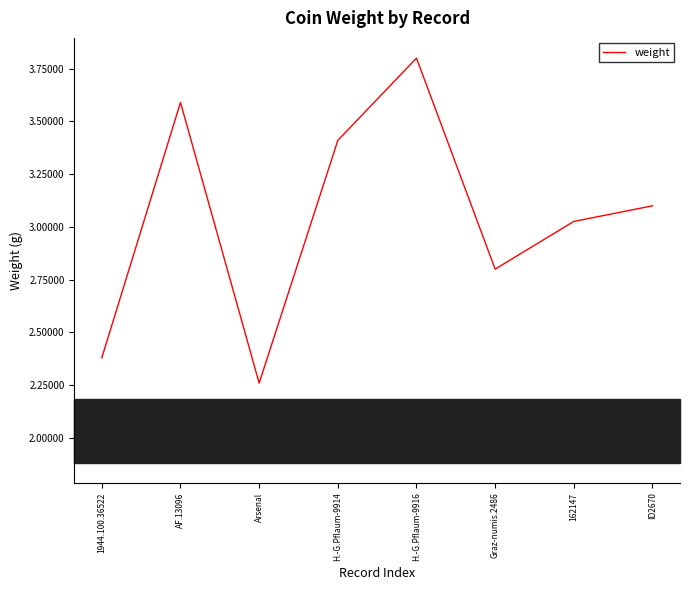

At which label does the data first exceed 3?

AF.13096